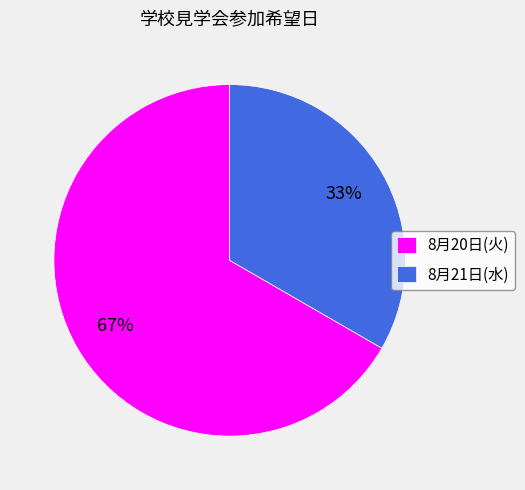

Rank the categories by value from lowest to highest.

8月21日(水), 8月20日(火)